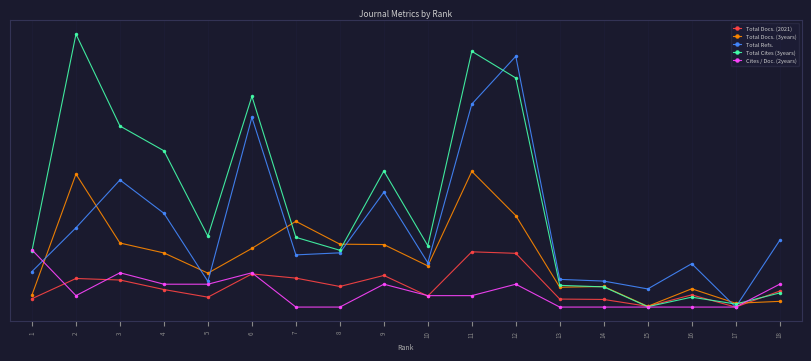

Which label corresponds to the smallest value in the chart?

17